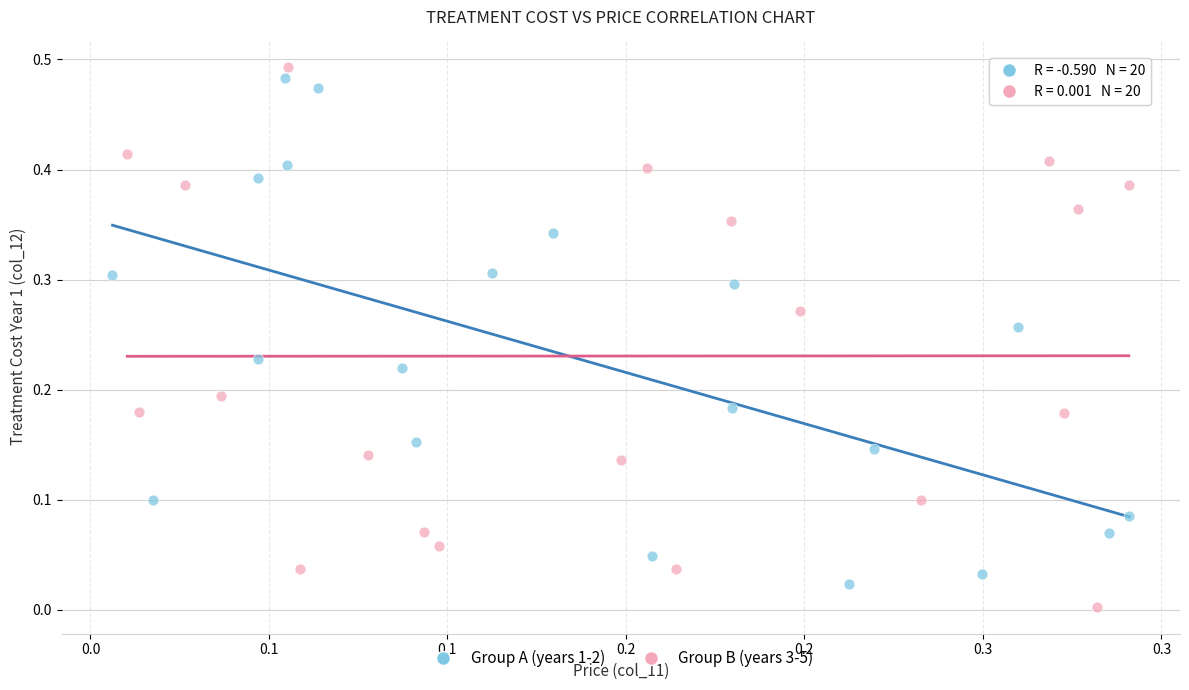

What are all the series names shown in the legend?

Group A (years 1-2), Group B (years 3-5)